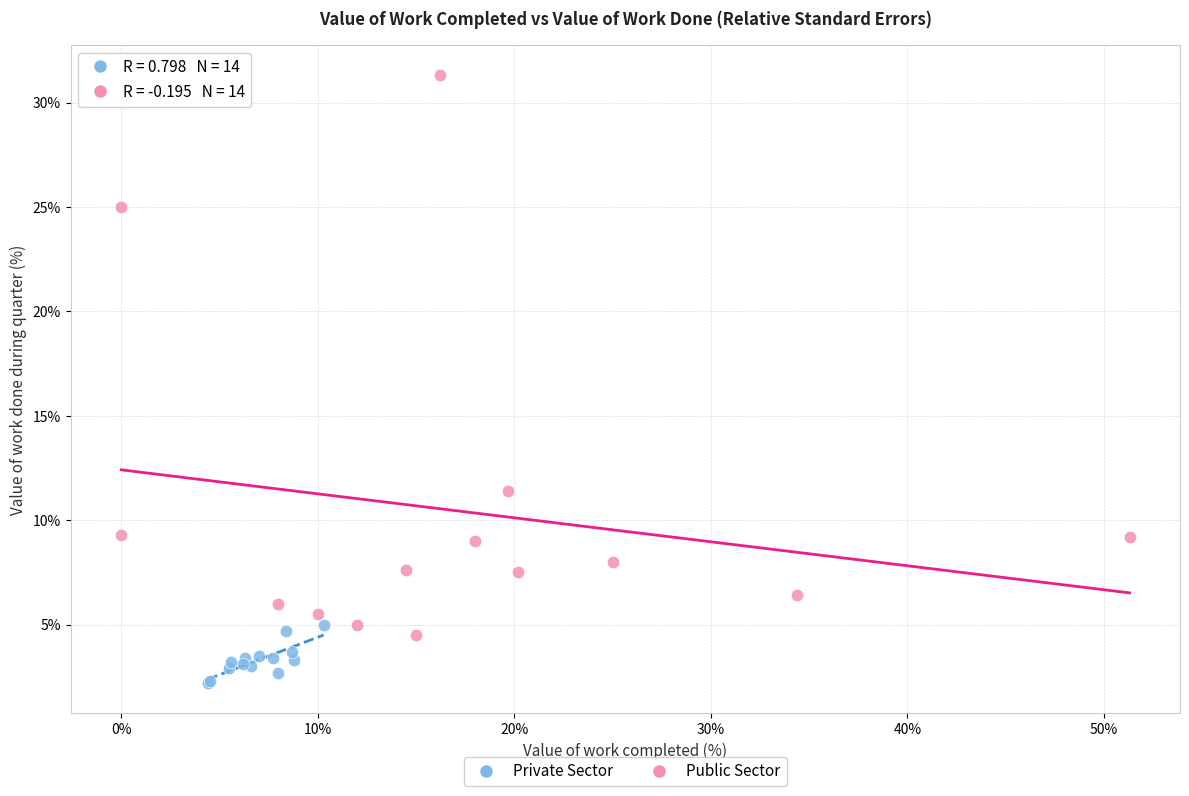

Which series reaches the maximum Y coordinate?

Public Sector